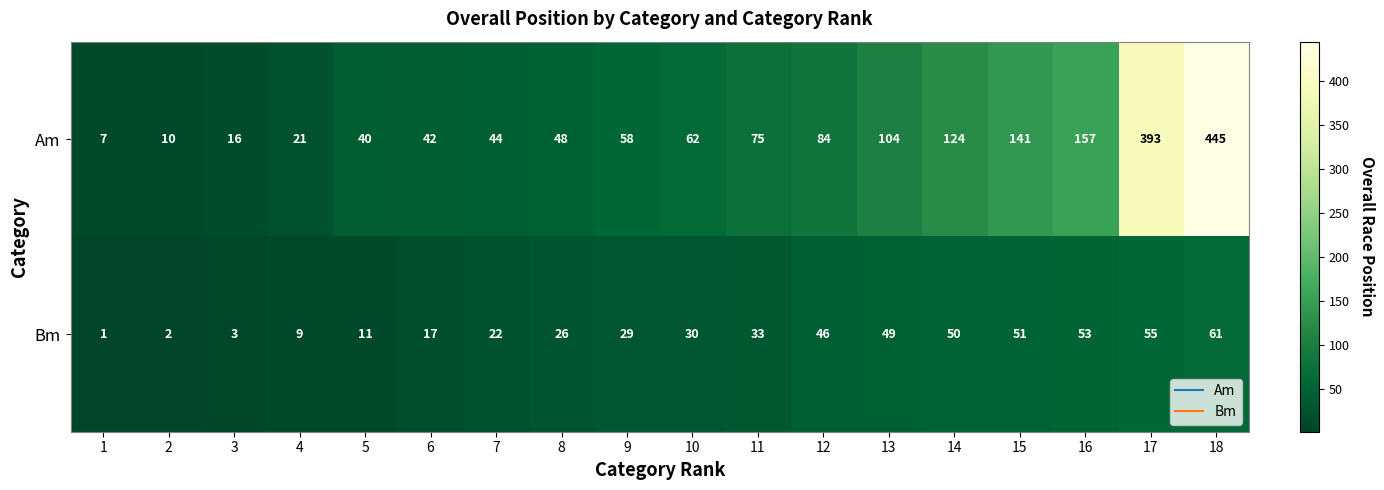

At 9, list the series in order from smallest to largest.

Bm, Am